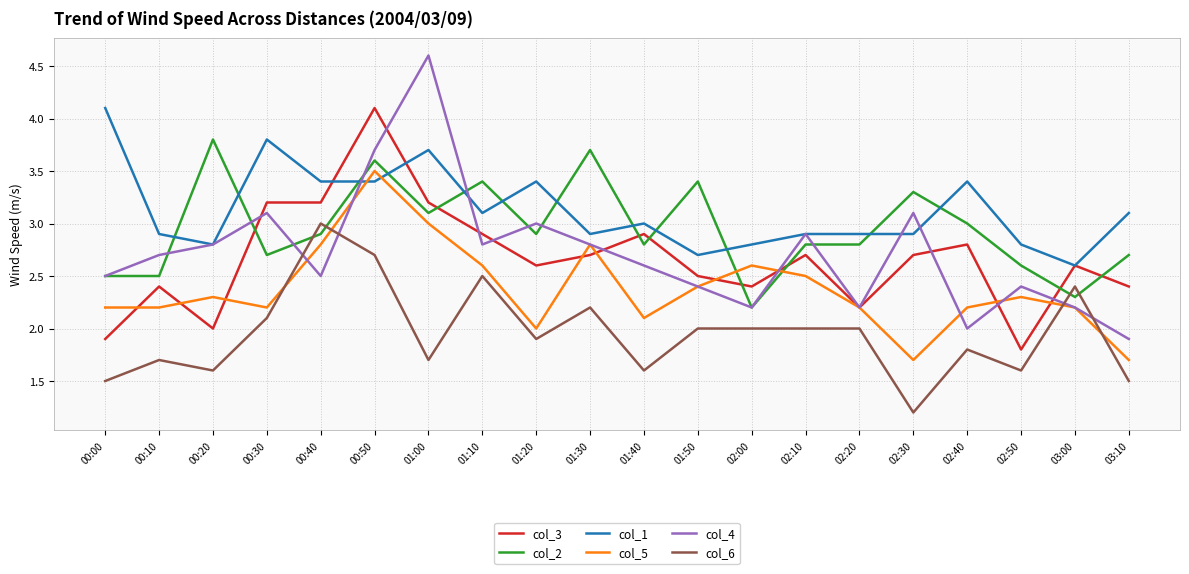

What position from the right is 00:30?

17